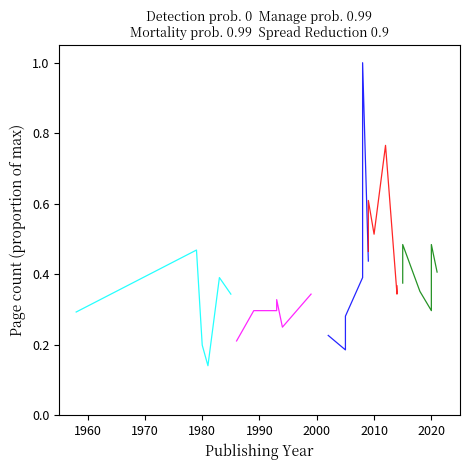

Which series has the largest total across all categories?

Group 4